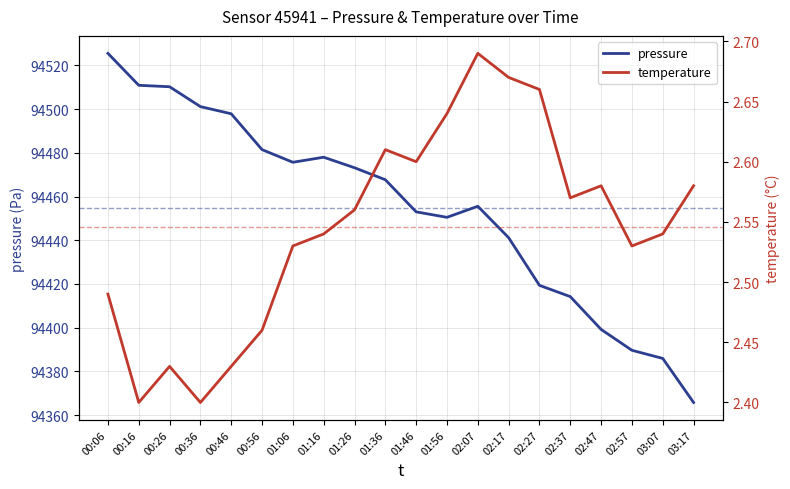

How many values in the pressure series exceed 94467?

10